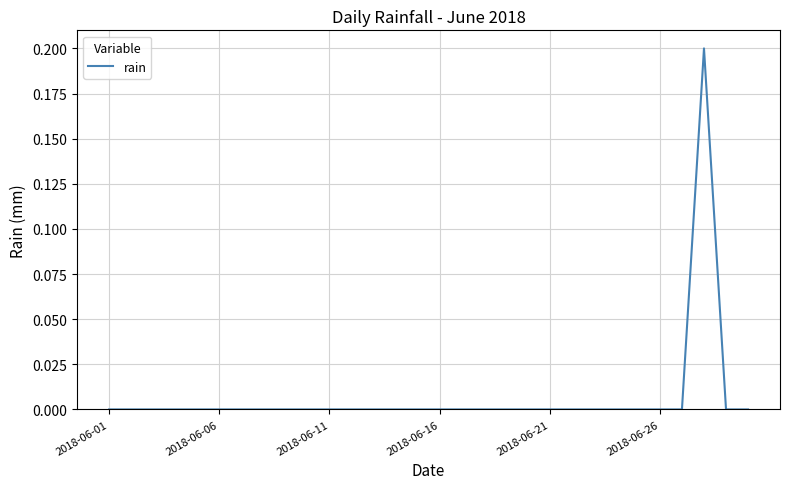

What is the greatest value displayed?

0.2